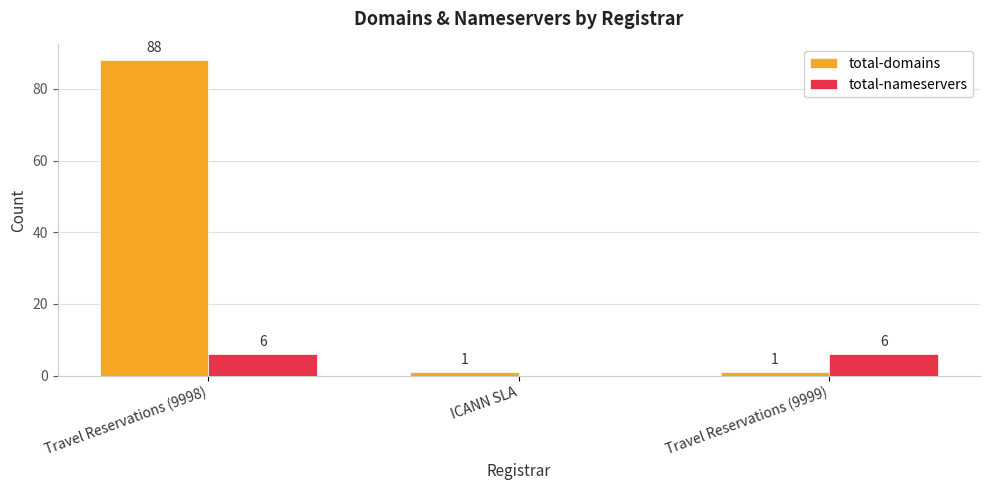

The value of total-nameservers at Travel Reservations (9999) is 10. True or false?

False